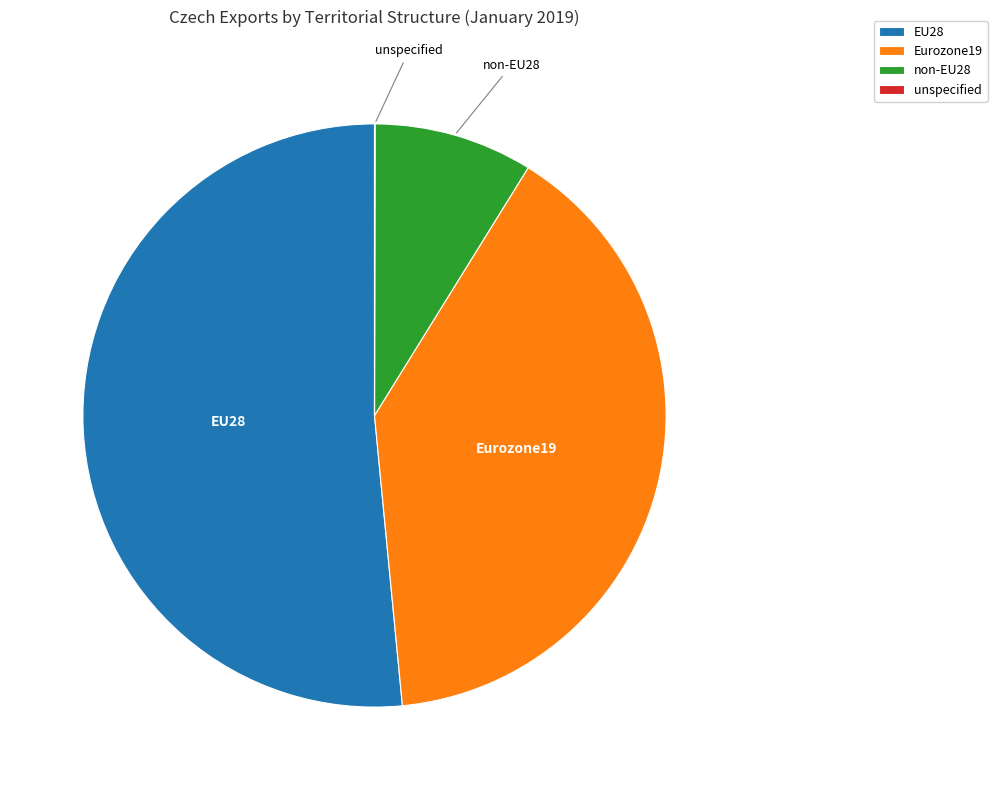

Is there a majority slice in this chart?

Yes